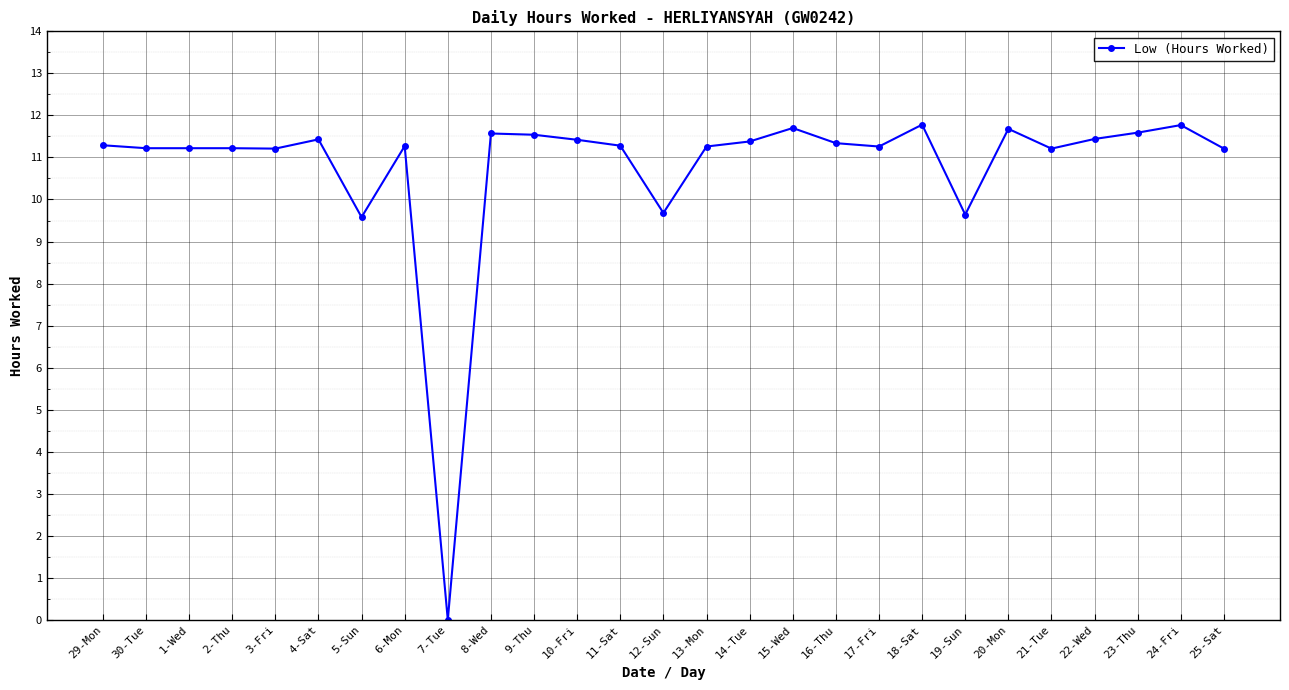

What is the greatest value displayed?

11.8